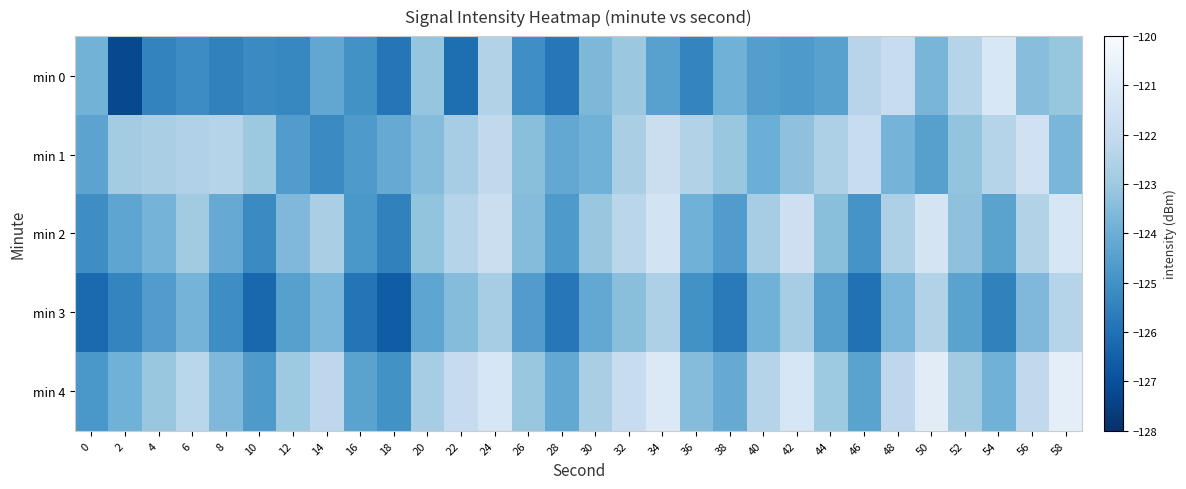

At 12, list the series in order from largest to smallest.

min 4, min 2, min 3, min 1, min 0